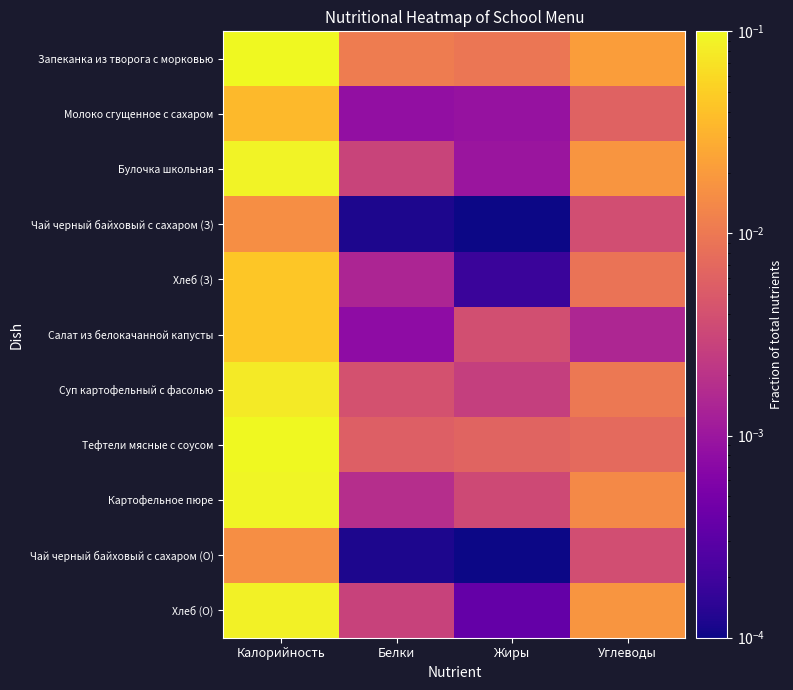

Reading left to right, transcribe all the data shown in this chart.

Запеканка из творога с морковью: Калорийность=0.2	Белки=0.0	Жиры=0.0	Углеводы=0.0
Молоко сгущенное с сахаром: Калорийность=0.0	Белки=0.0	Жиры=0.0	Углеводы=0.0
Булочка школьная: Калорийность=0.1	Белки=0.0	Жиры=0.0	Углеводы=0.0
Чай черный байховый с сахаром (З): Калорийность=0.0	Белки=0.0	Жиры=0.0	Углеводы=0.0
Хлеб (З): Калорийность=0.0	Белки=0.0	Жиры=0.0	Углеводы=0.0
Салат из белокачанной капусты: Калорийность=0.0	Белки=0.0	Жиры=0.0	Углеводы=0.0
Суп картофельный с фасолью: Калорийность=0.1	Белки=0.0	Жиры=0.0	Углеводы=0.0
Тефтели мясные с соусом: Калорийность=0.1	Белки=0.0	Жиры=0.0	Углеводы=0.0
Картофельное пюре: Калорийность=0.1	Белки=0.0	Жиры=0.0	Углеводы=0.0
Чай черный байховый с сахаром (О): Калорийность=0.0	Белки=0.0	Жиры=0.0	Углеводы=0.0
Хлеб (О): Калорийность=0.1	Белки=0.0	Жиры=0.0	Углеводы=0.0